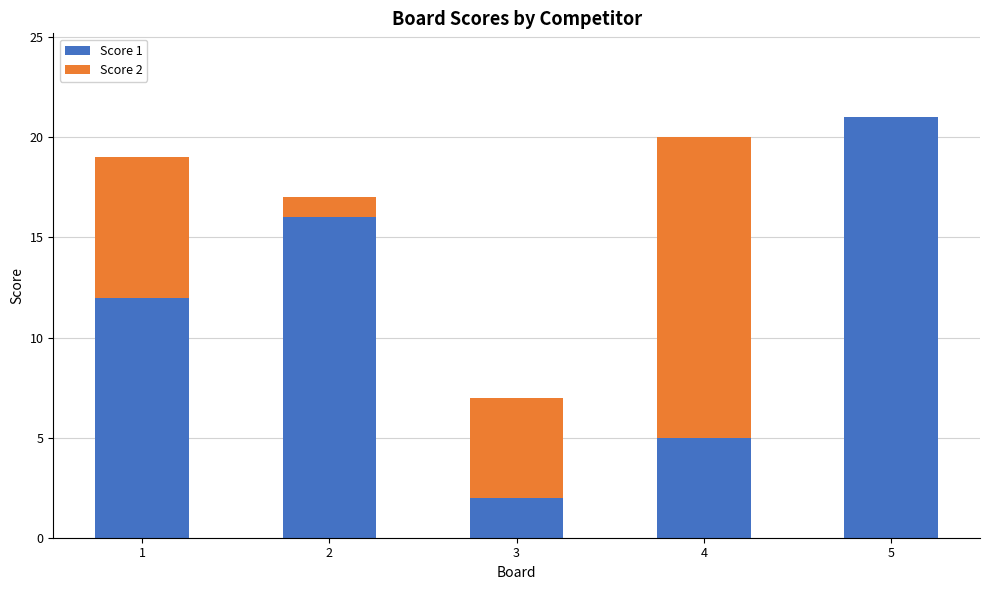

The Score 1 series shows 3 at 3. True or false?

False